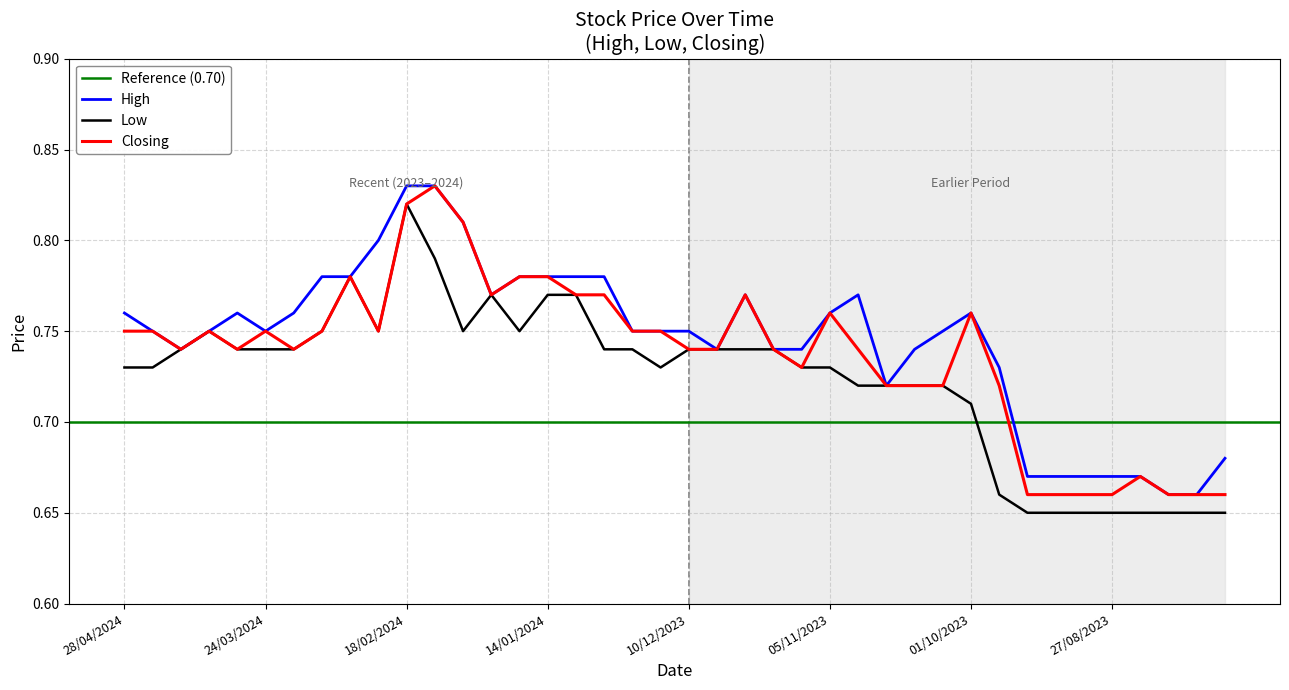

Reading left to right, what are all the values shown in this chart?

High: 0.8	0.8	0.7	0.8	0.8	0.8	0.8	0.8	0.8	0.8	0.8	0.8	0.8	0.8	0.8	0.8	0.8	0.8	0.8	0.8	0.8	0.7	0.8	0.7	0.7	0.8	0.8	0.7	0.7	0.8	0.8	0.7	0.7	0.7	0.7	0.7	0.7	0.7	0.7	0.7
Low: 0.7	0.7	0.7	0.8	0.7	0.7	0.7	0.8	0.8	0.8	0.8	0.8	0.8	0.8	0.8	0.8	0.8	0.7	0.7	0.7	0.7	0.7	0.7	0.7	0.7	0.7	0.7	0.7	0.7	0.7	0.7	0.7	0.7	0.7	0.7	0.7	0.7	0.7	0.7	0.7
Closing: 0.8	0.8	0.7	0.8	0.7	0.8	0.7	0.8	0.8	0.8	0.8	0.8	0.8	0.8	0.8	0.8	0.8	0.8	0.8	0.8	0.7	0.7	0.8	0.7	0.7	0.8	0.7	0.7	0.7	0.7	0.8	0.7	0.7	0.7	0.7	0.7	0.7	0.7	0.7	0.7